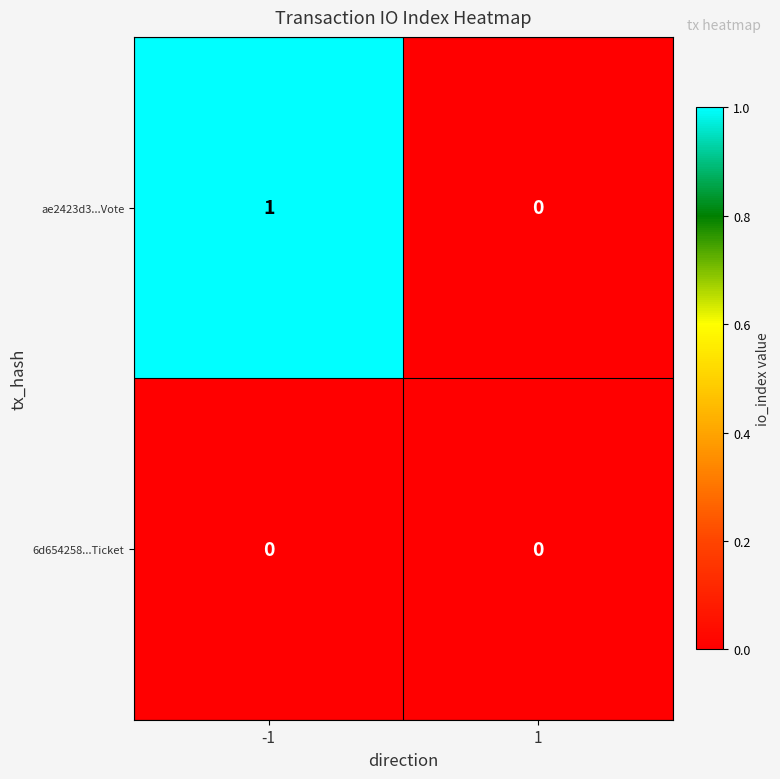

Reading right to left, what are all the values shown in this chart?

ae2423d3...Vote: 0	1
6d654258...Ticket: 0	0